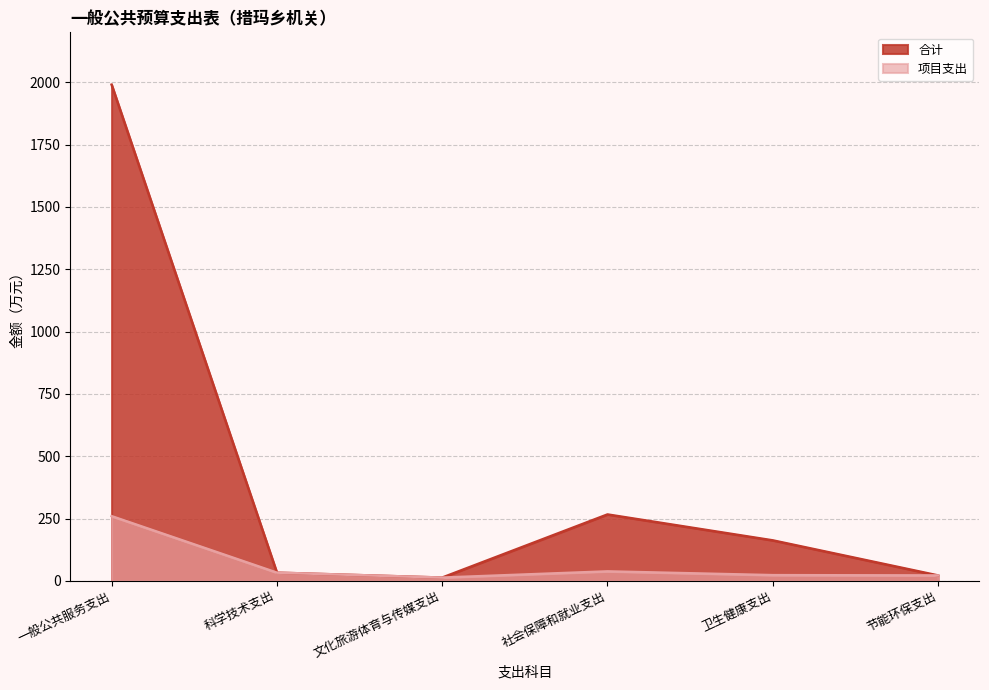

How many data points in 项目支出 are less than 32?

3